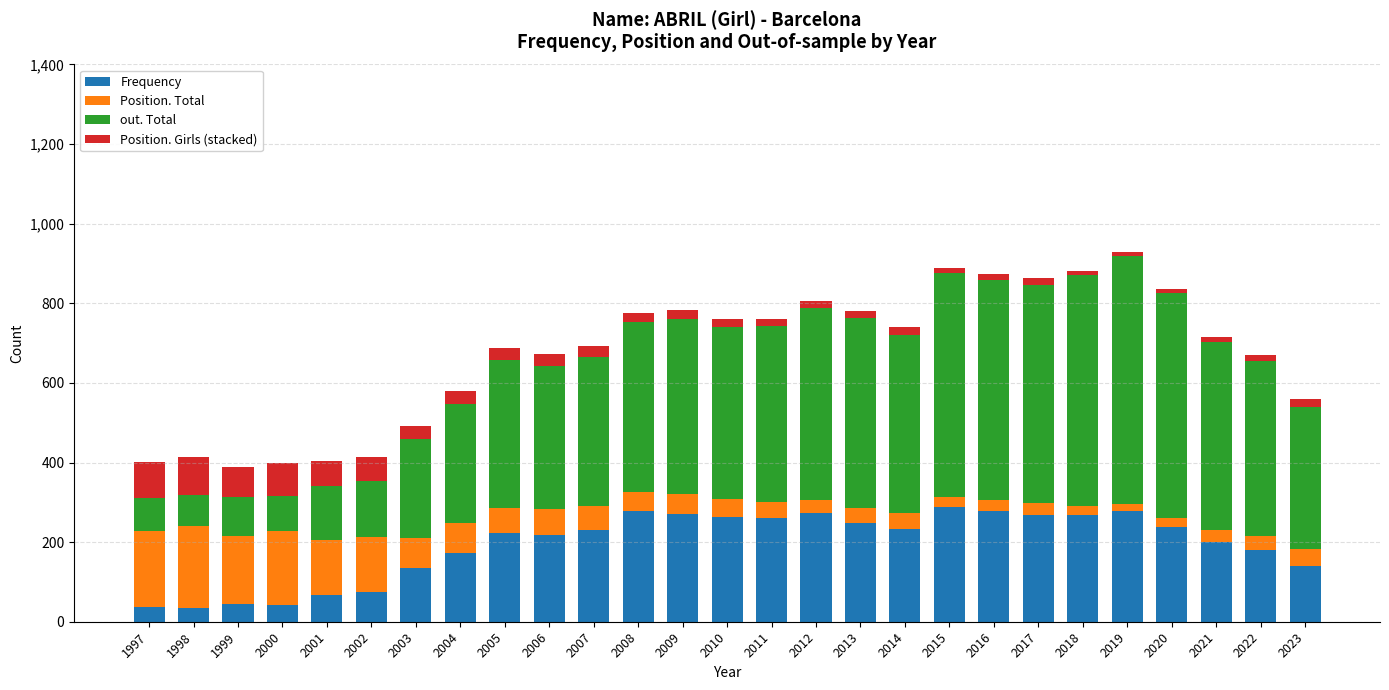

What is the lowest value of the Frequency series?

34